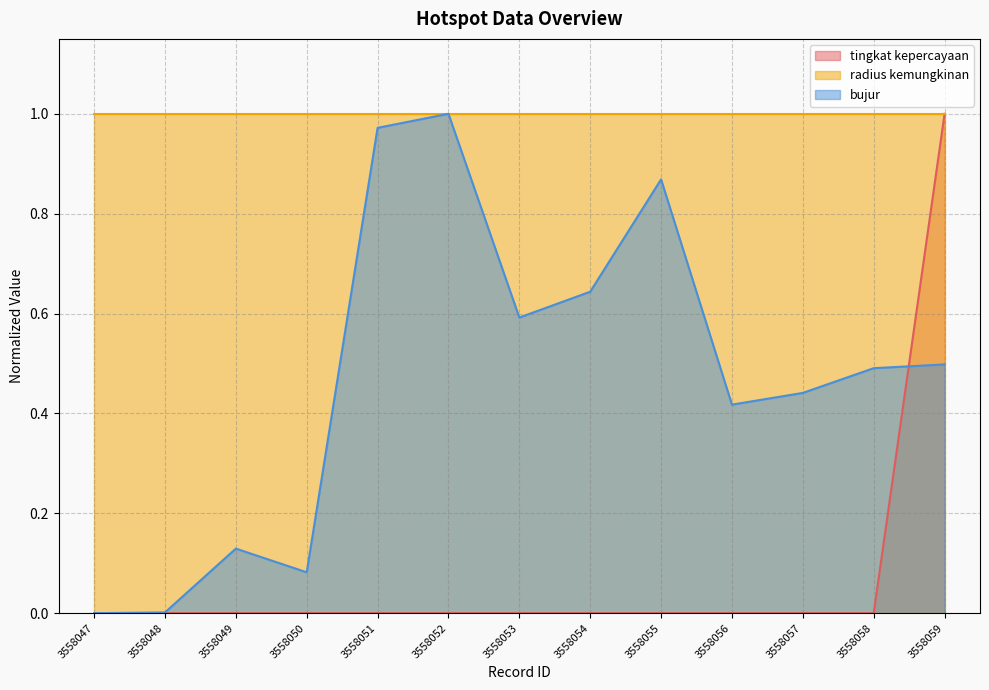

List the labels in order of bujur value, smallest first.

3558047, 3558048, 3558050, 3558049, 3558056, 3558057, 3558058, 3558059, 3558053, 3558054, 3558055, 3558051, 3558052